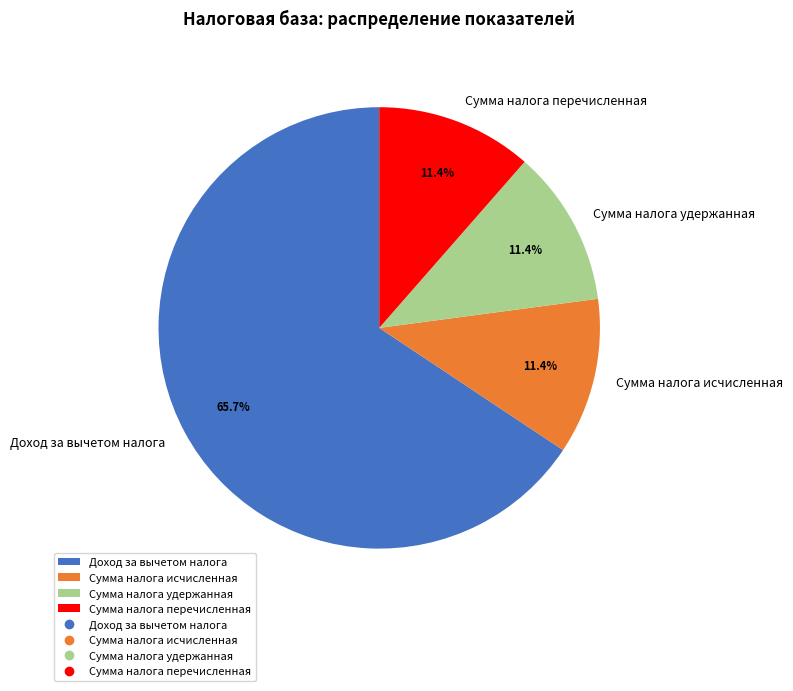

What portion of the pie excludes Сумма налога исчисленная?

88.6%